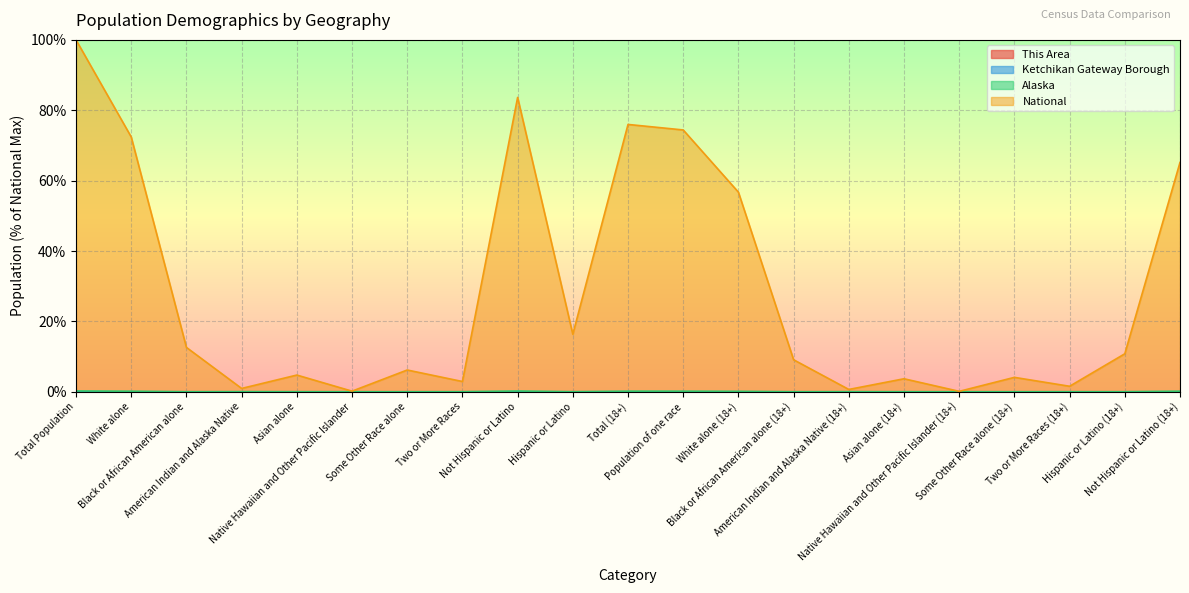

Is it true that This Area equals 0.0 at Black or African American alone?

False